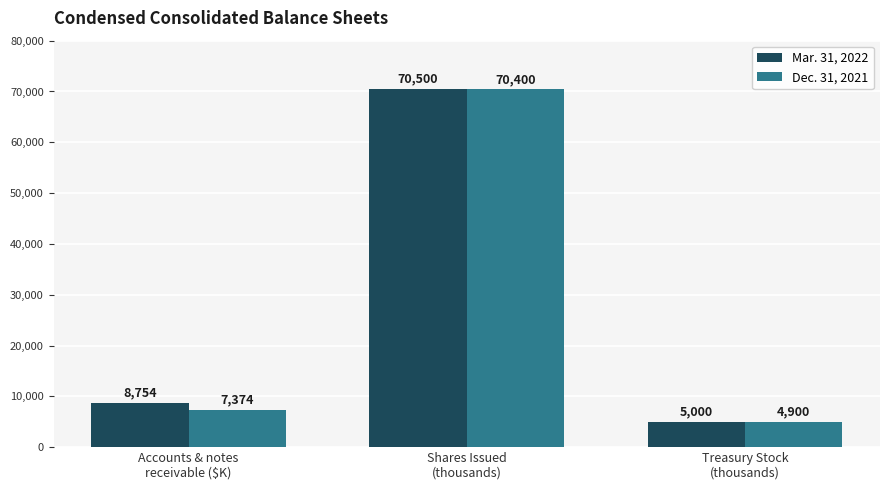

What is the difference between the second highest and minimum values in the Dec. 31, 2021 series?

2474